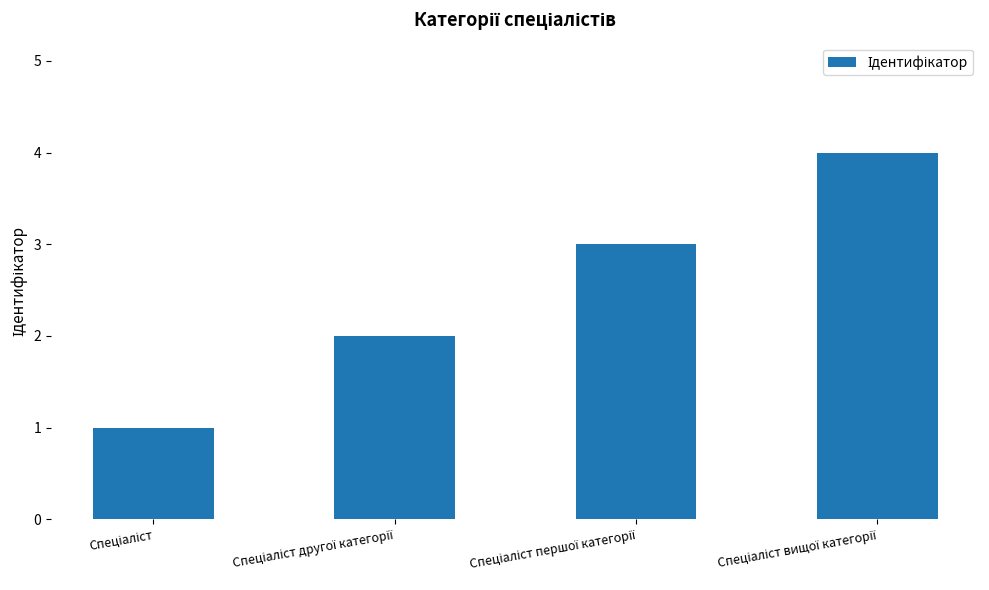

What is the sum of all values?

10